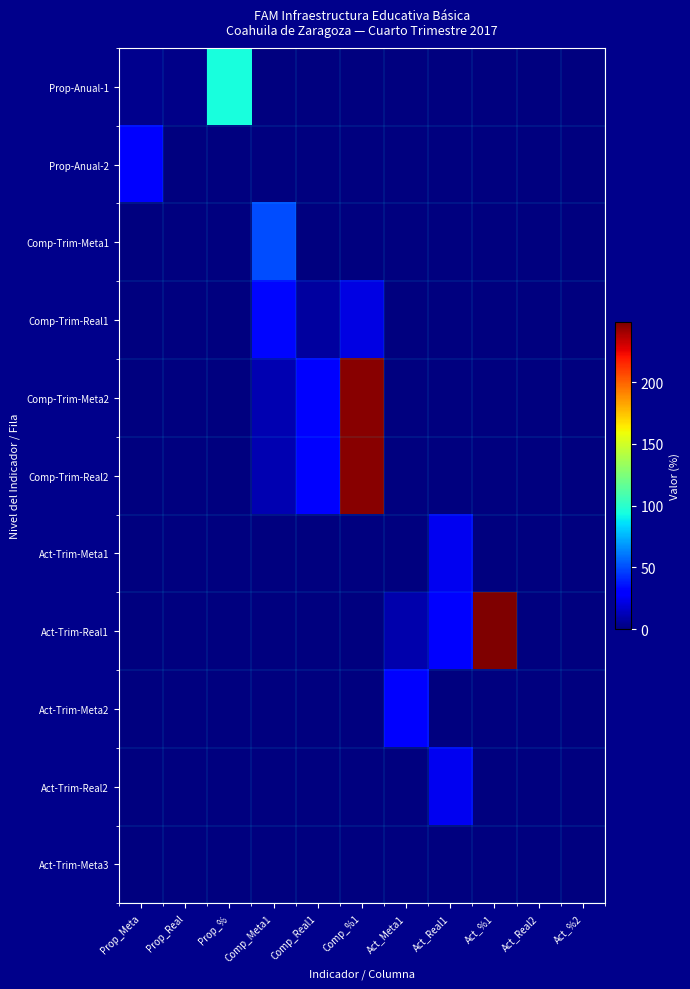

Rank the series at Act_Meta1 from lowest to highest value.

Prop-Anual-1, Prop-Anual-2, Comp-Trim-Meta1, Comp-Trim-Real1, Comp-Trim-Meta2, Comp-Trim-Real2, Act-Trim-Meta1, Act-Trim-Real2, Act-Trim-Meta3, Act-Trim-Real1, Act-Trim-Meta2